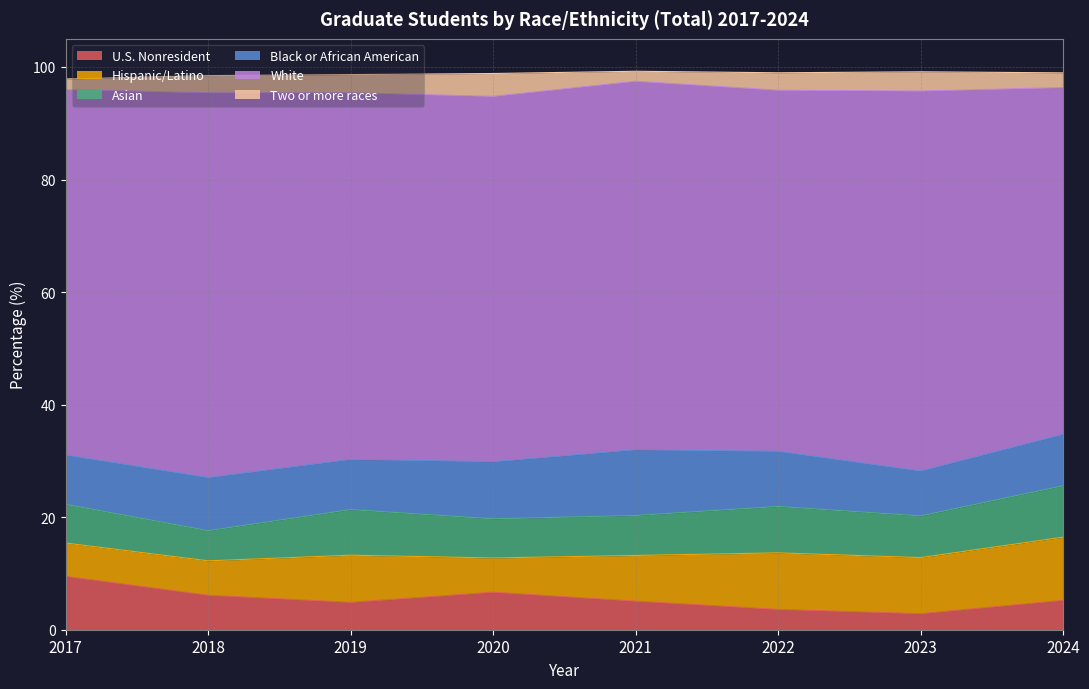

How many lines are shown in the chart?

6